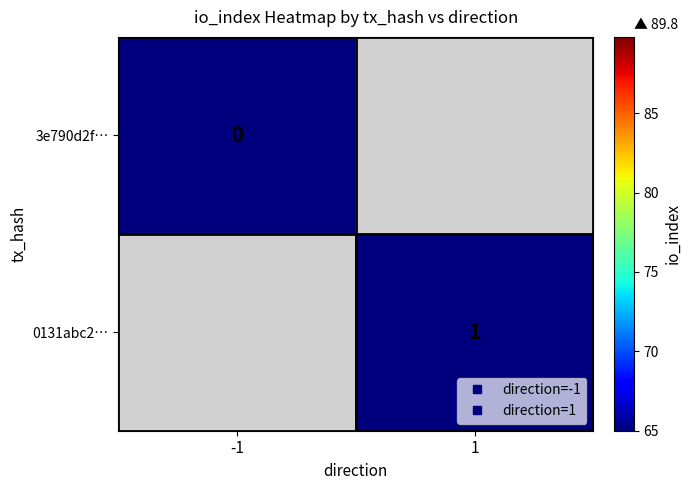

Count the number of categories in the chart.

2